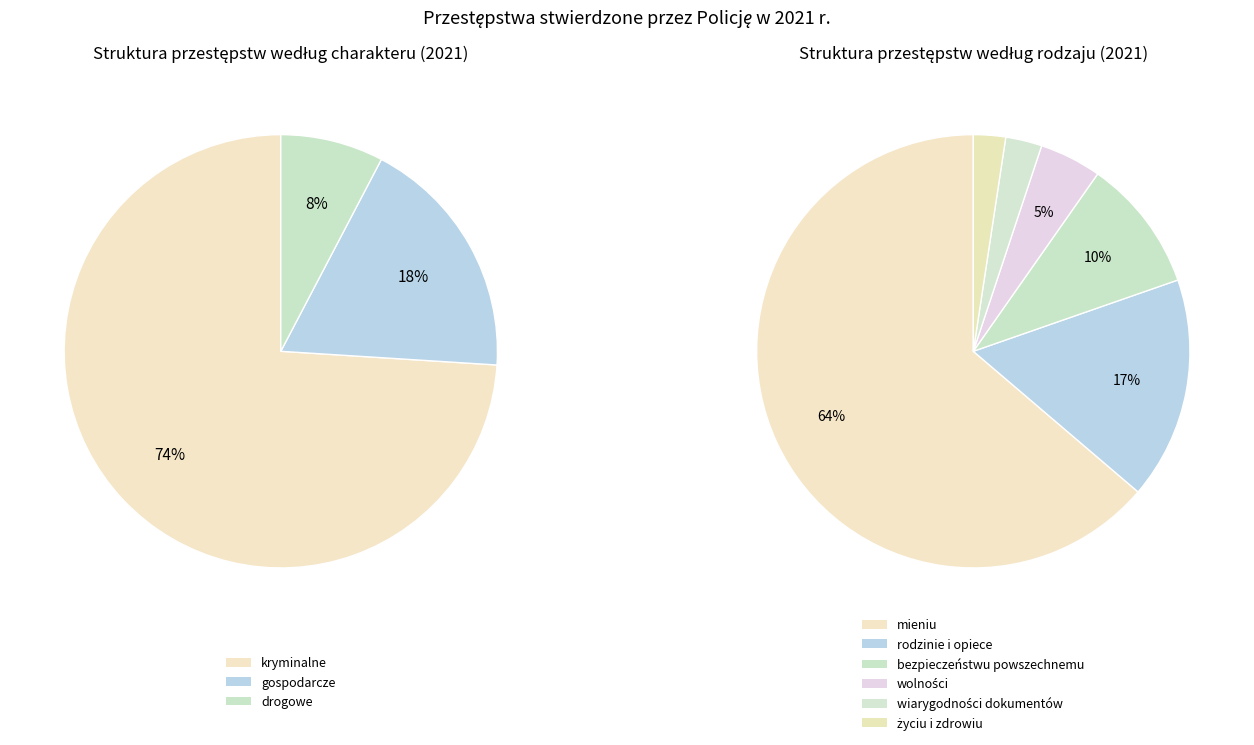

Which category has the smallest portion of the pie?

życiu i zdrowiu